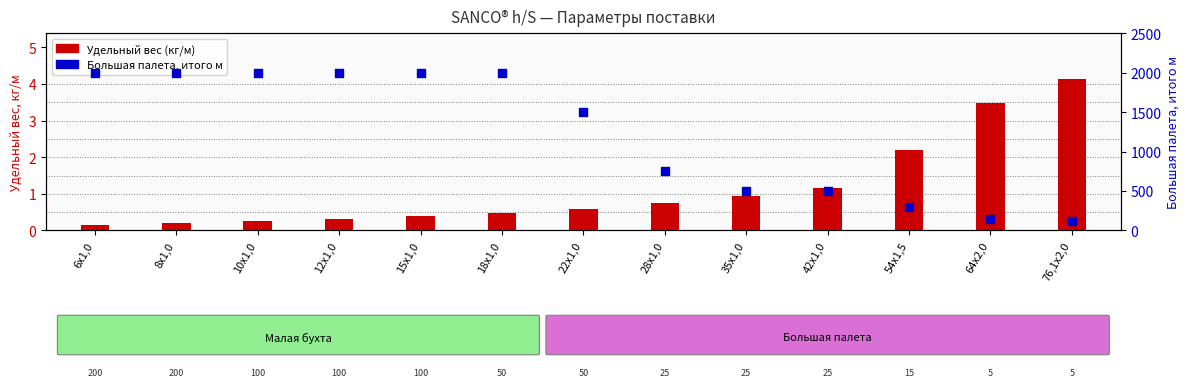

At how many categories does at least one series exceed 168?

11